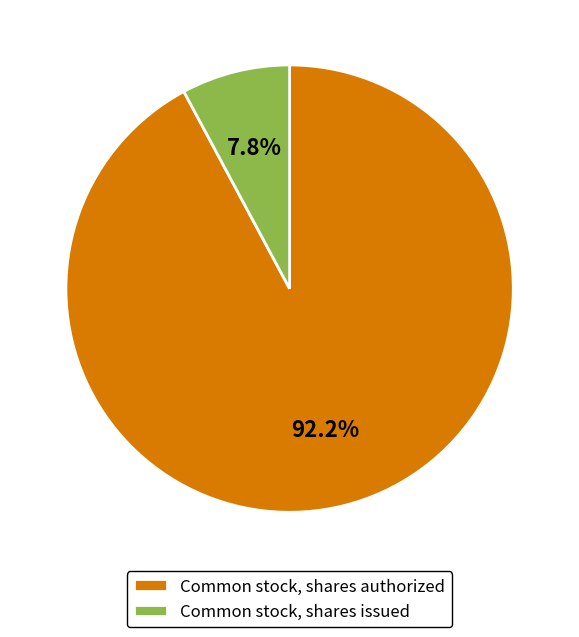

The Common stock, shares authorized slice represents 92% of the pie. True or false?

True